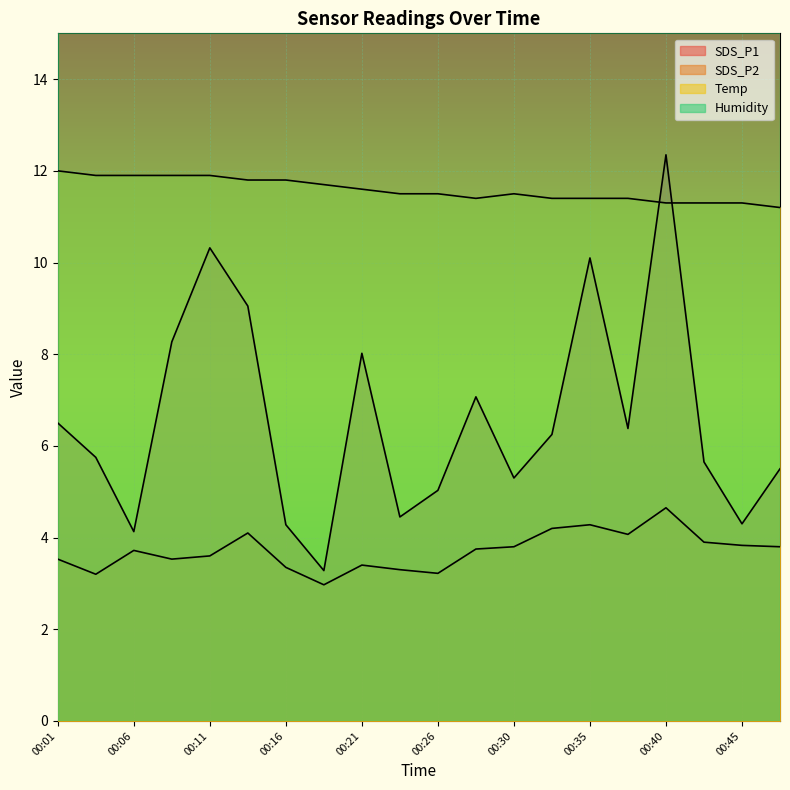

What is the difference between the Temp values at 00:30 and 00:40?

0.2